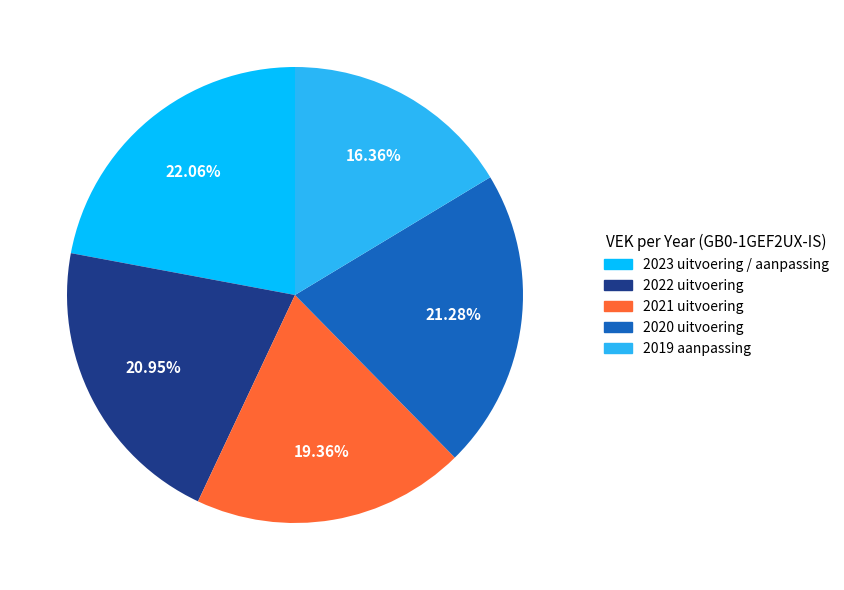

True or false: 2021 uitvoering accounts for 19% of the total.

True